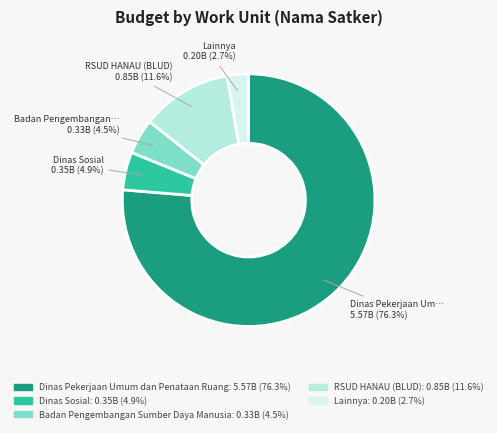

True or false: Badan Pengembangan Sumber Daya Manusia accounts for 26% of the total.

False